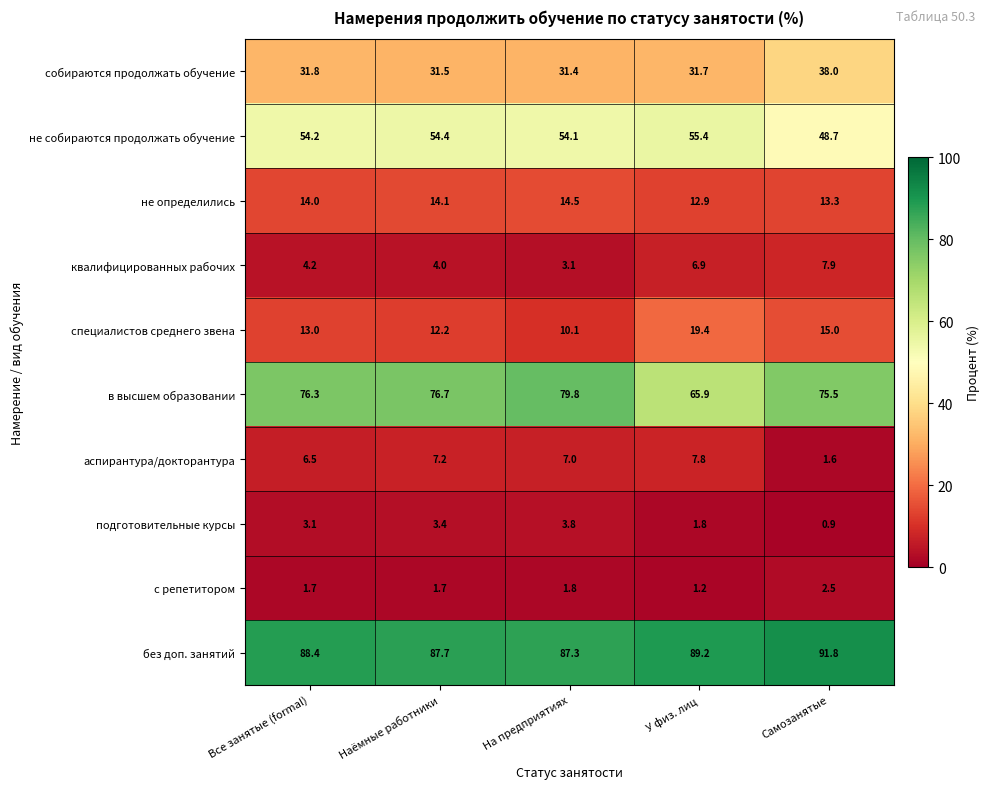

At which label is с репетитором closest to 1?

У физ. лиц